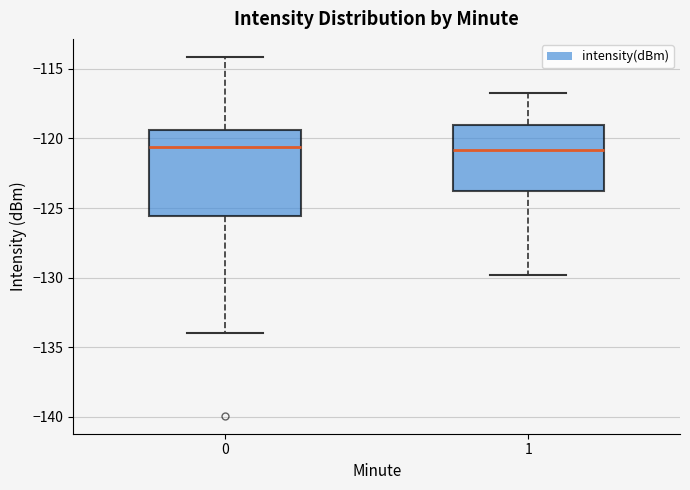

Reading left to right, transcribe this box plot: for each box, give where its median line is, the range the box spans, and where its two whiskers end, as read against the y-axis. The values are not printed on the chart, so give them approximately, as read against the axis.

0: median -120.5, box -125.5 to -119.5, whiskers -134.0 to -114.0
1: median -121.0, box -123.5 to -119.0, whiskers -130.0 to -116.5